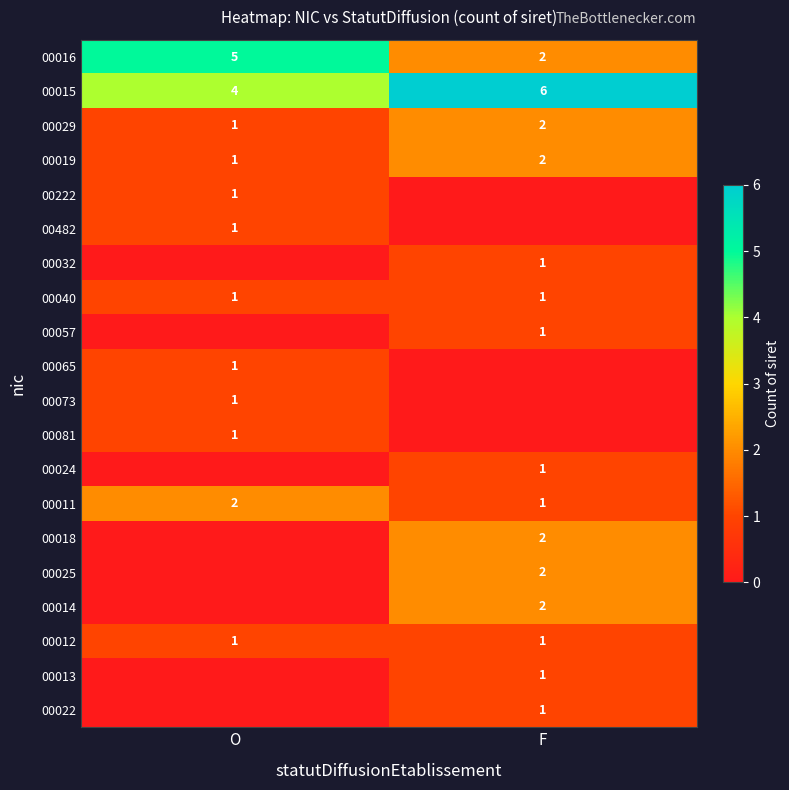

At which label is 00029 closest to 1?

O